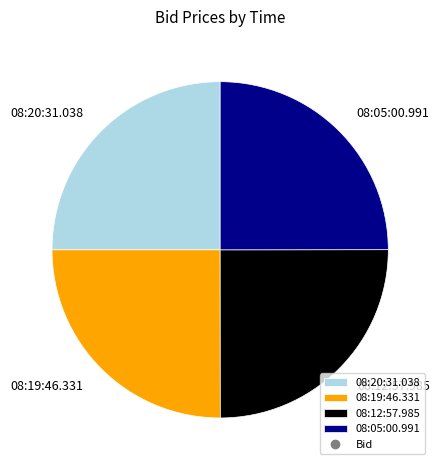

True or false: 08:20:31.038 accounts for 38% of the total.

False